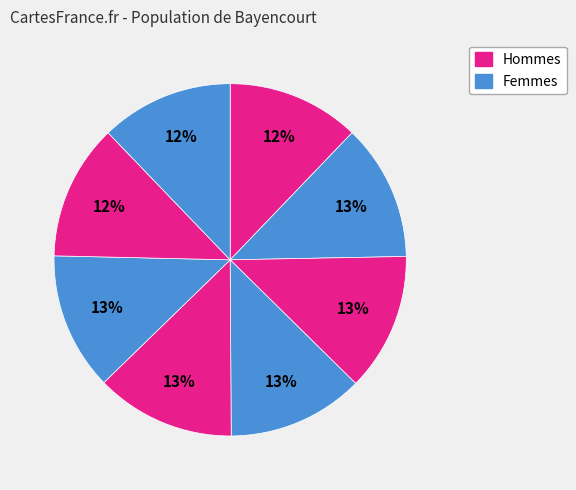

Count the number of slices in the pie.

8